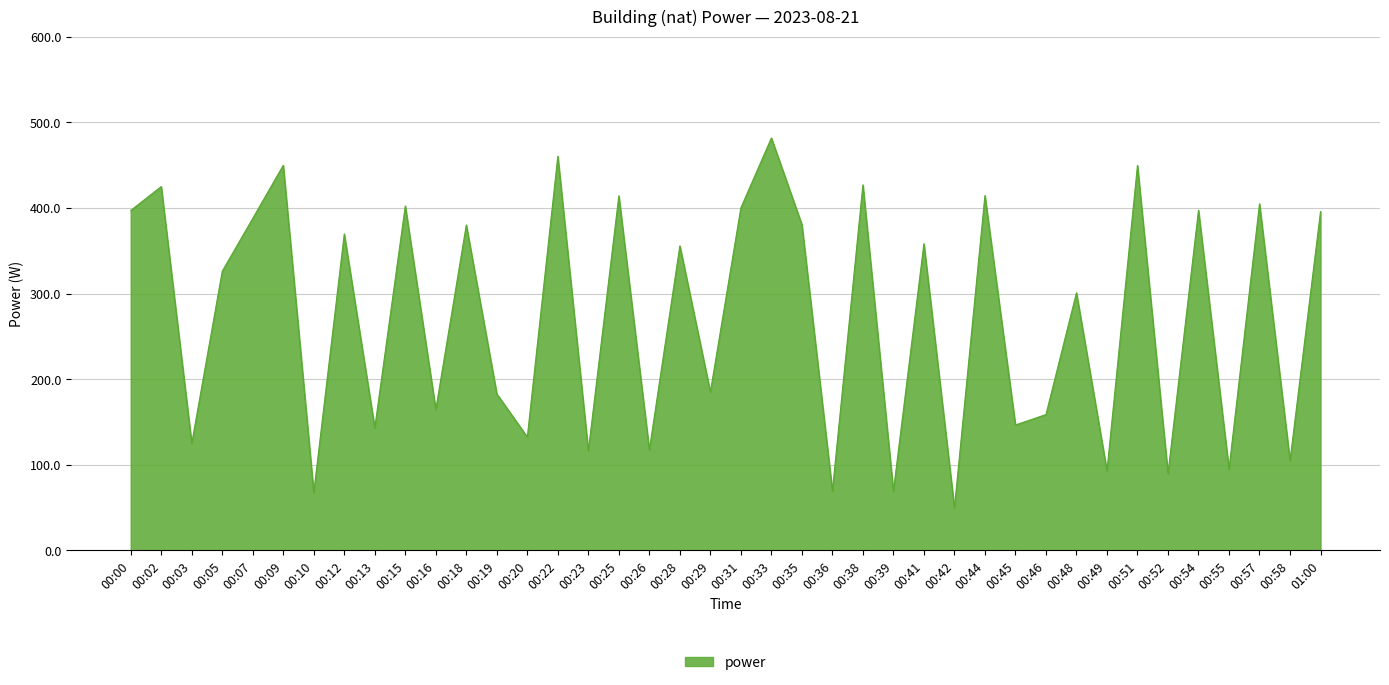

What is the difference between the values at 00:39 and 01:00?

326.5